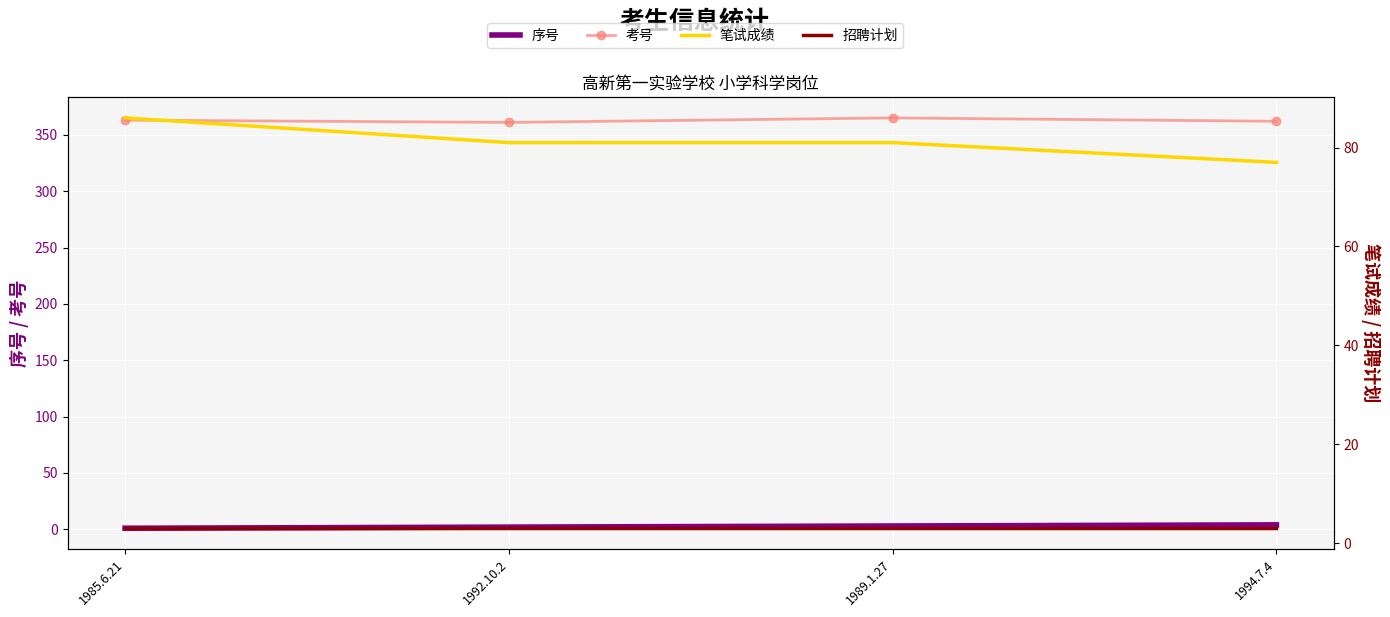

Which category has the lowest value across all series?

1985.6.21